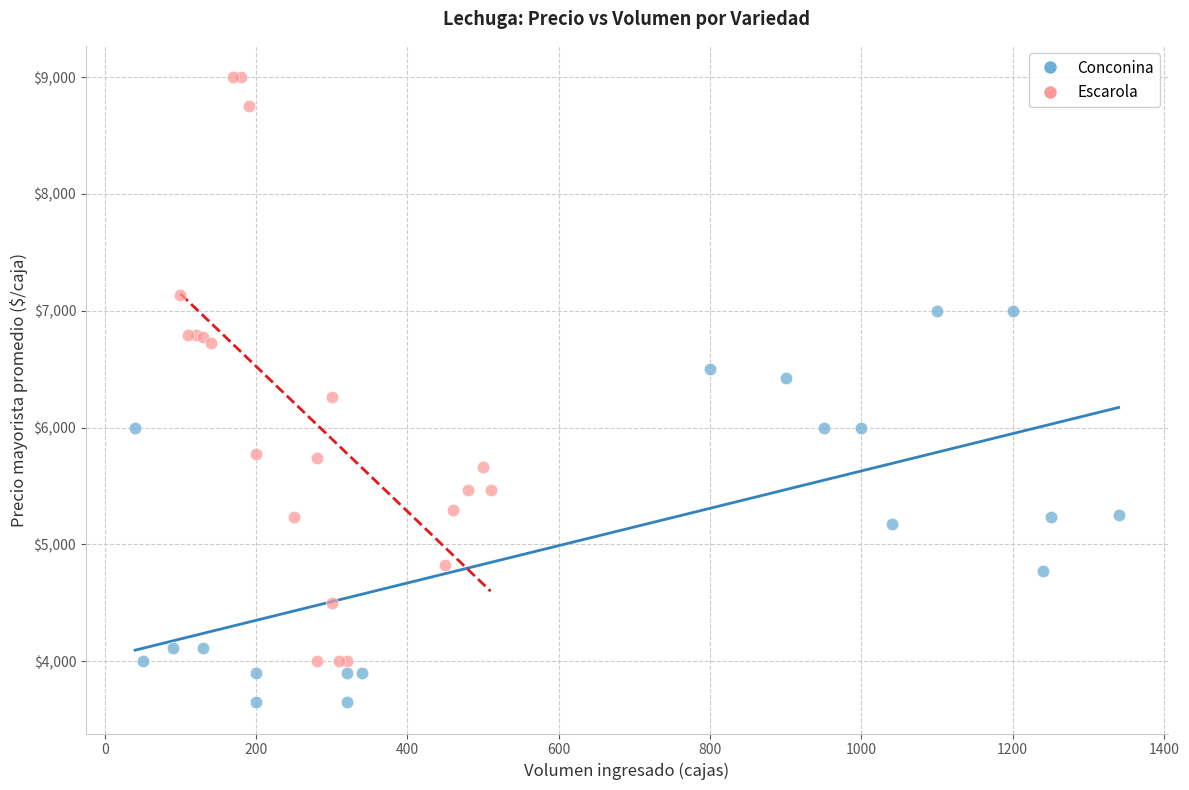

Which series has the widest spread of Y values?

Escarola